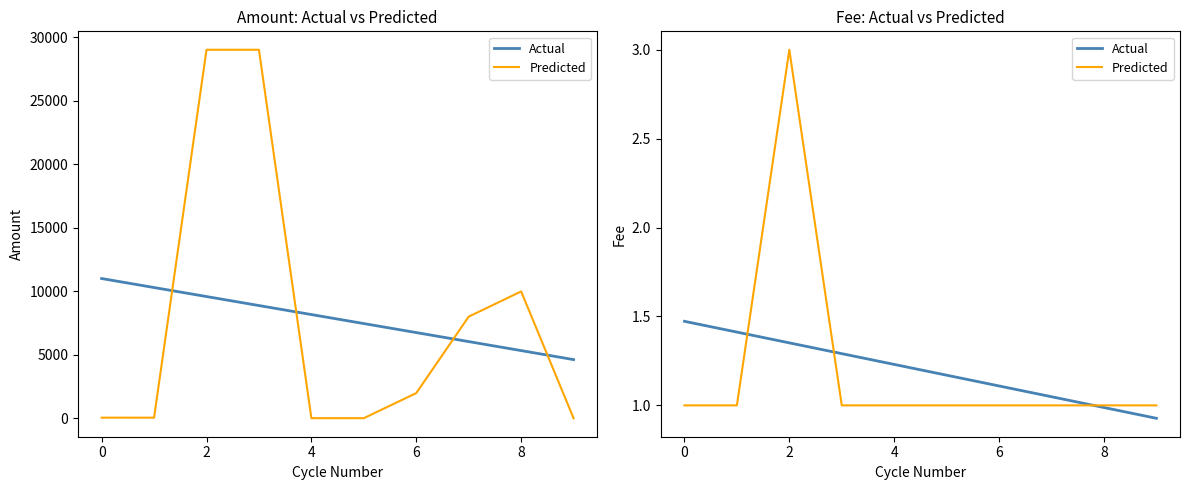

Does the chart have visible grid lines?

No